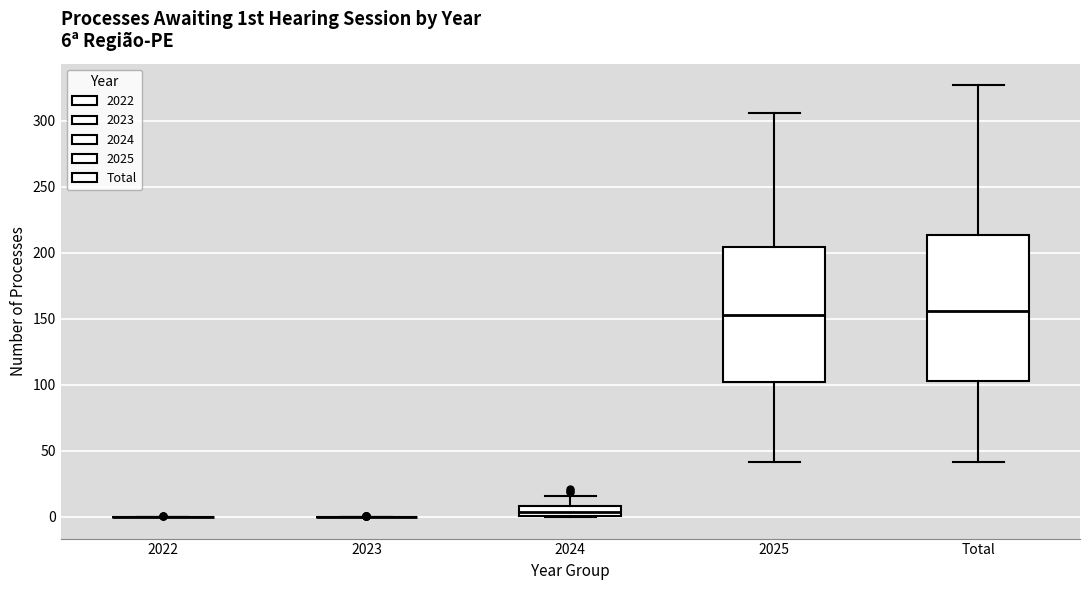

Which box is the tallest, from its lower edge to its upper edge?

Total